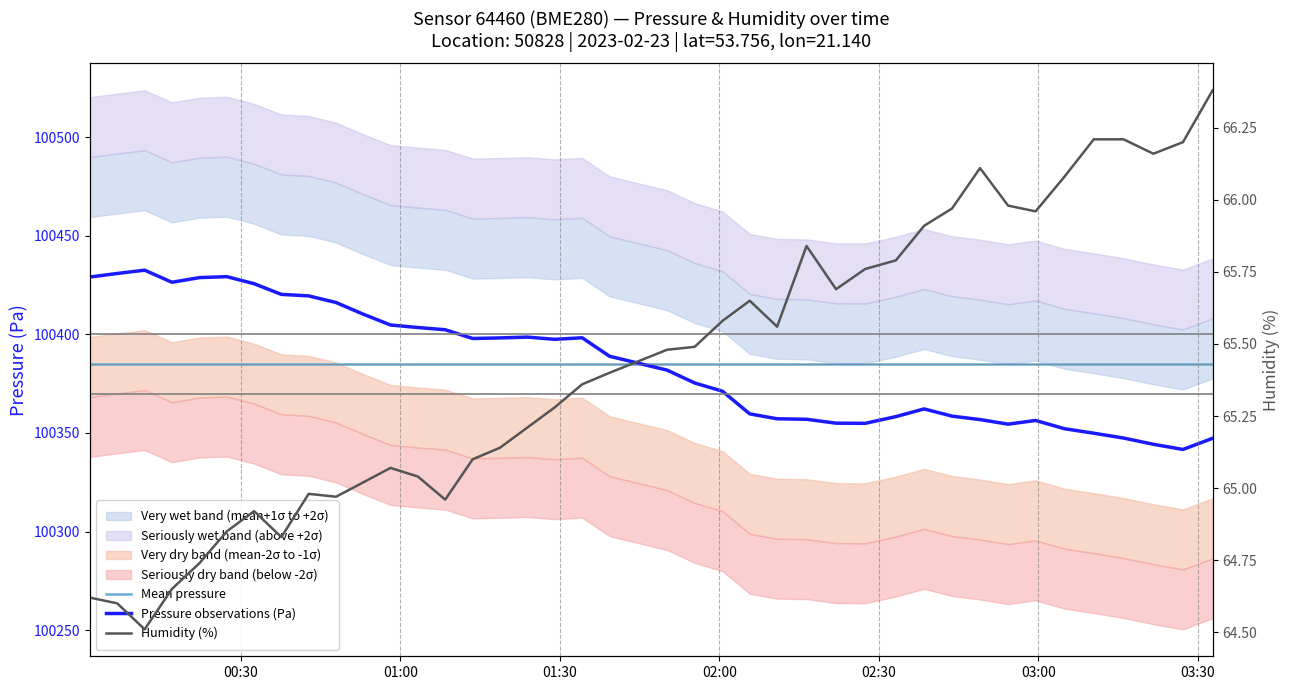

Which series ends up on top after the final intersection of Mean pressure and Pressure observations (Pa)?

Mean pressure